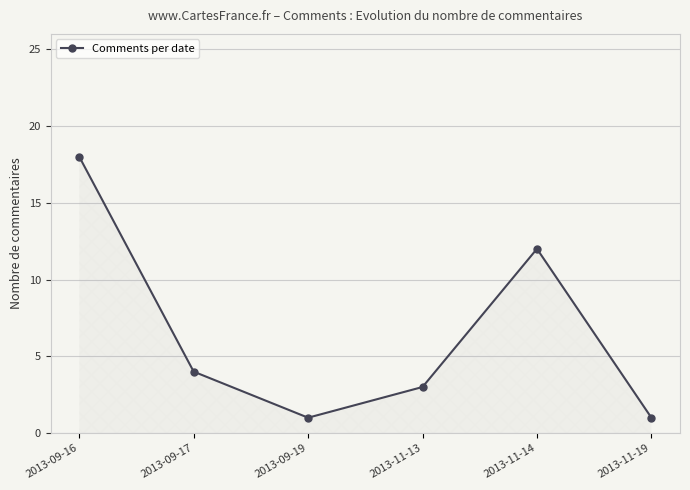

What is the sum of all values?

39